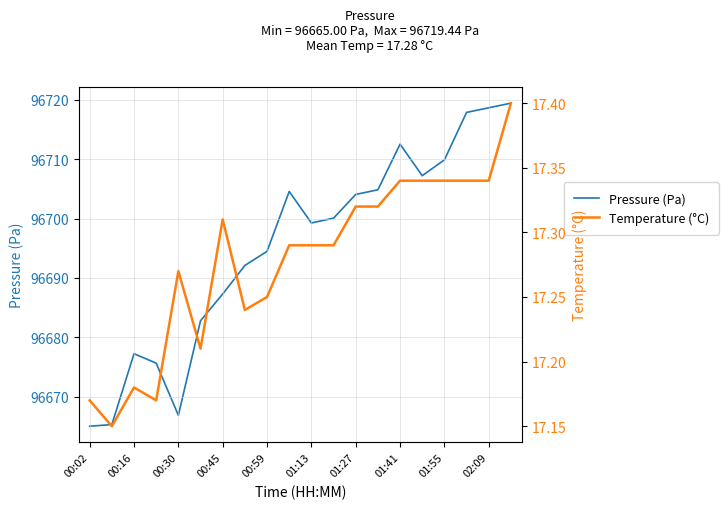

At which category is the sum across all series the highest?

19